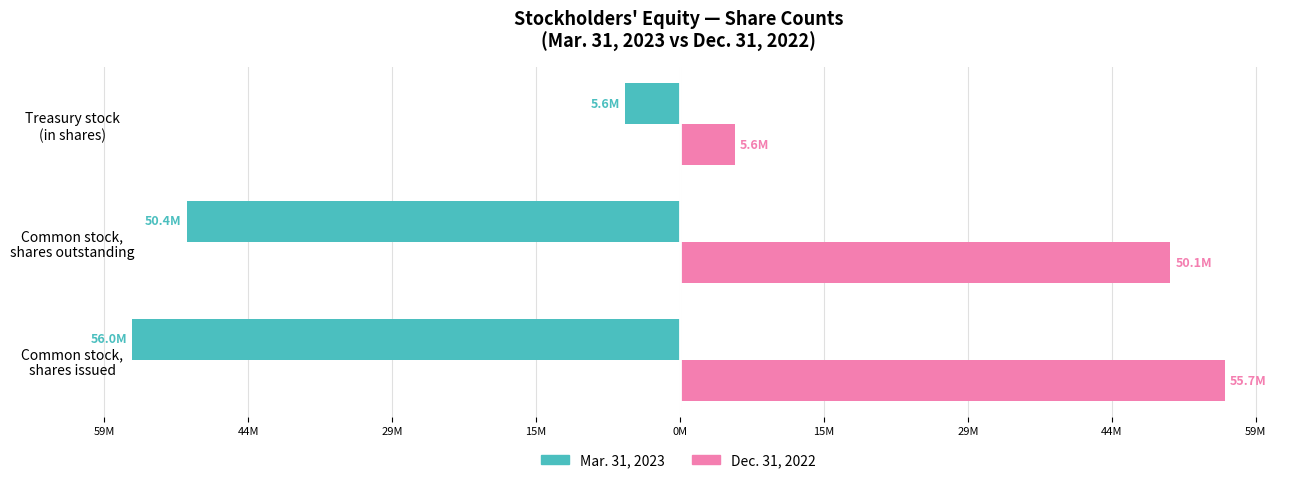

What are all the series names shown in the legend?

Mar. 31, 2023, Dec. 31, 2022